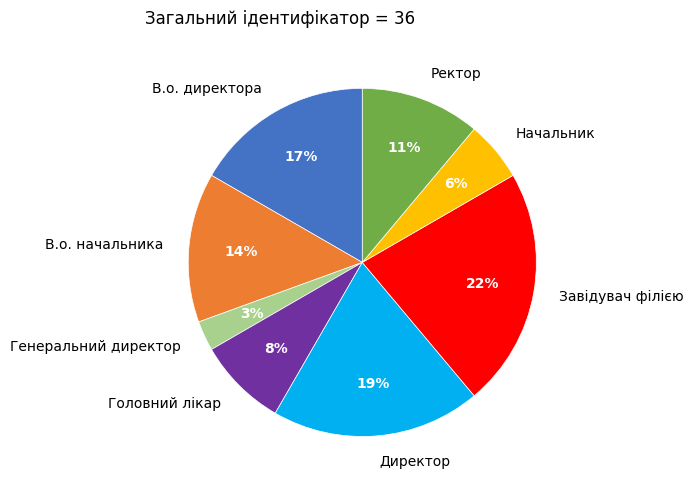

Rank the categories by value from lowest to highest.

Генеральний директор, Начальник, Головний лікар, Ректор, В.о. начальника, В.о. директора, Директор, Завідувач філією